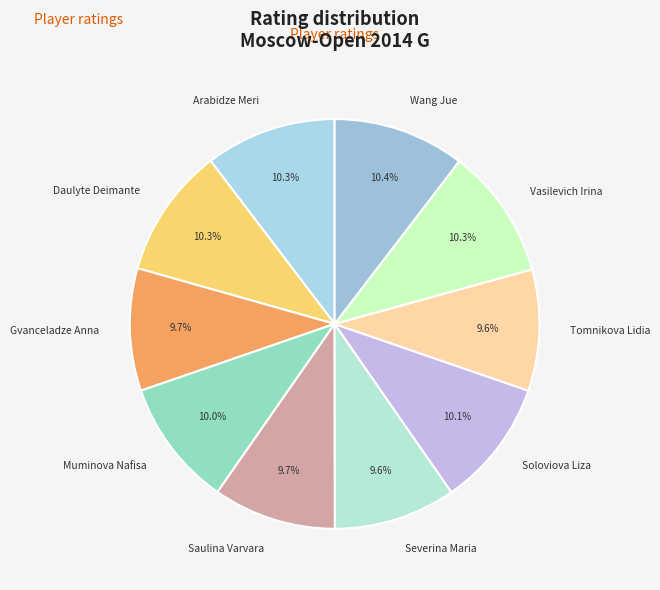

Between Daulyte Deimante and Gvanceladze Anna, which is larger?

Daulyte Deimante